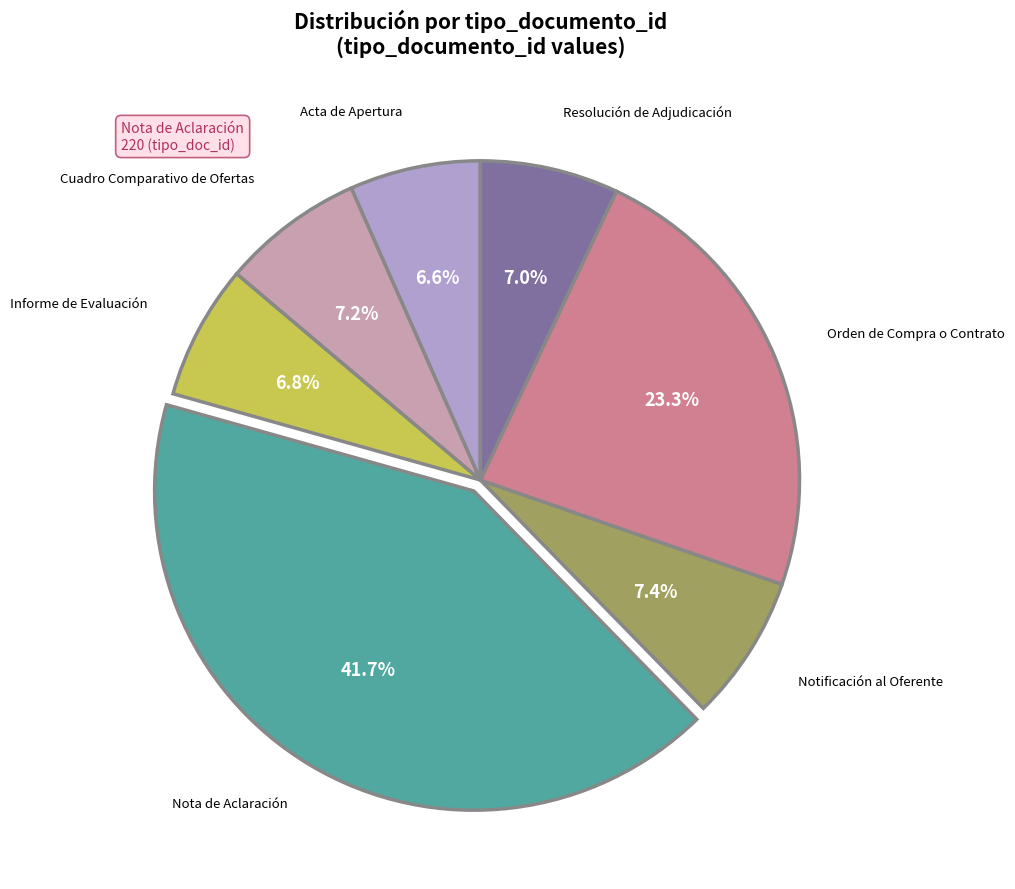

The Resolución de Adjudicación slice represents 1% of the pie. True or false?

False